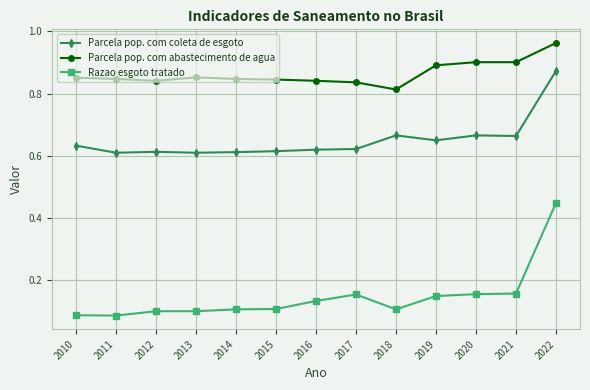

What are all the series names shown in the legend?

Parcela pop. com coleta de esgoto, Parcela pop. com abastecimento de agua, Razao esgoto tratado